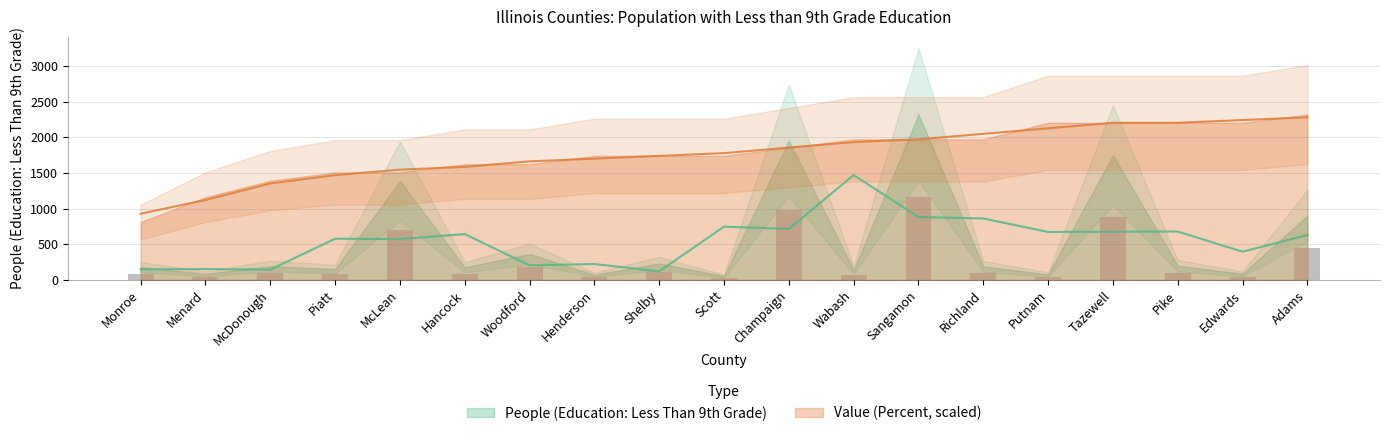

What is the total value across all series at Sangamon?

3132.0